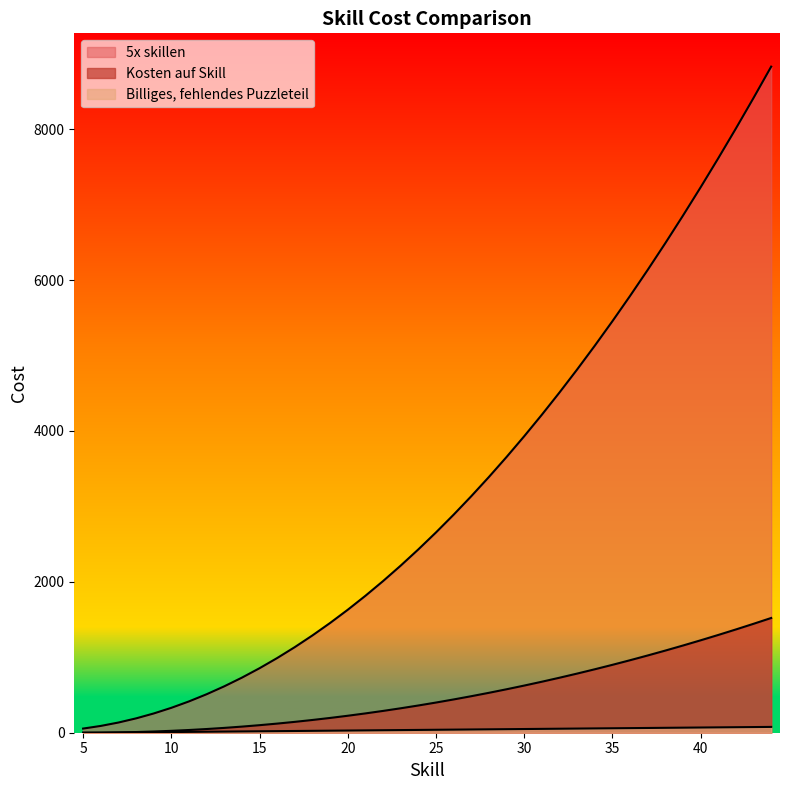

At how many categories does at least one series exceed 5950?

8